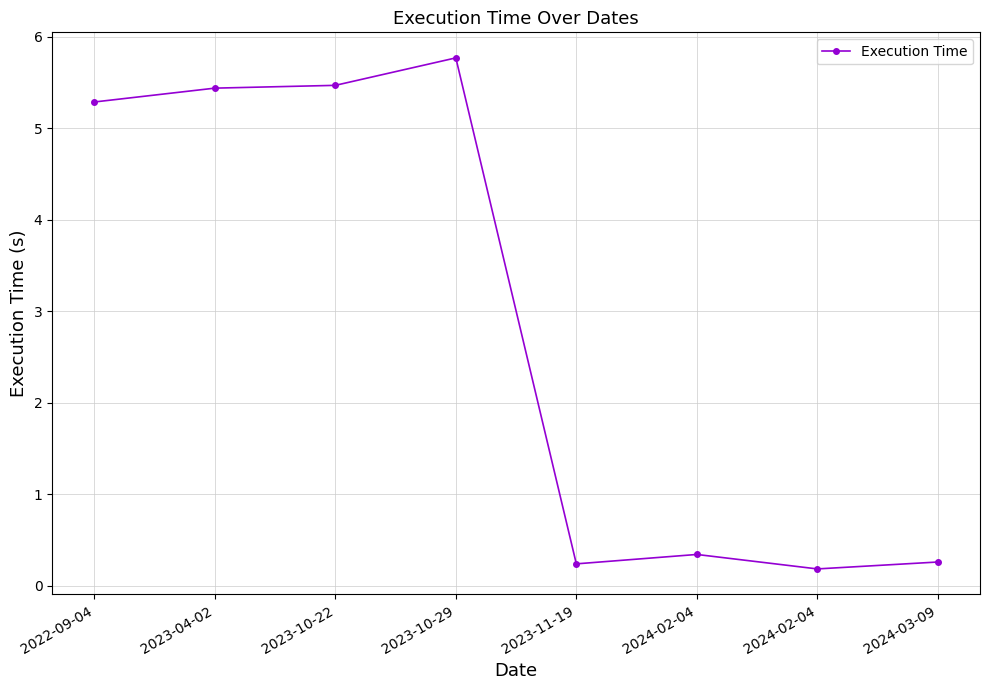

How many points are lower than both their immediate neighbors (excluding endpoints)?

2